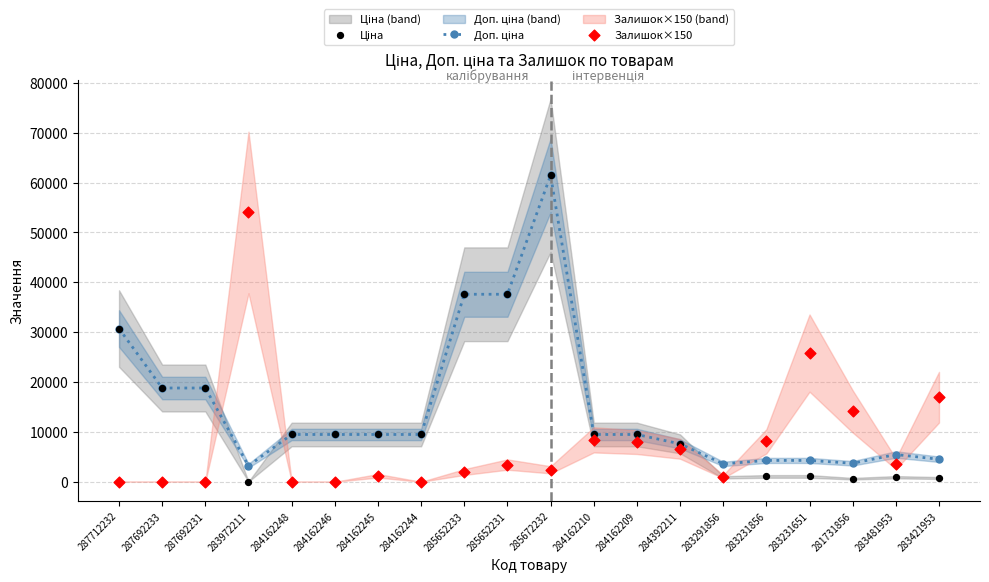

Which series has the widest spread of Y values?

Ціна